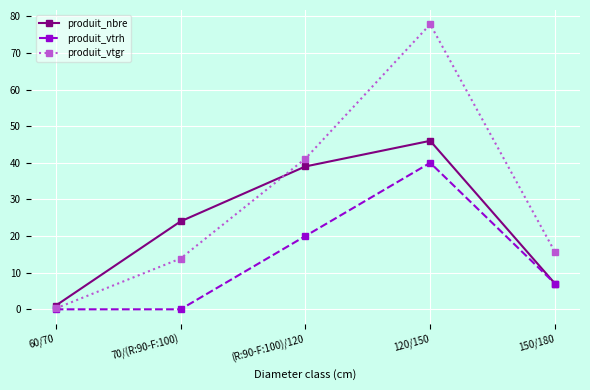

How many intersections are there between produit_vtgr and produit_nbre?

1